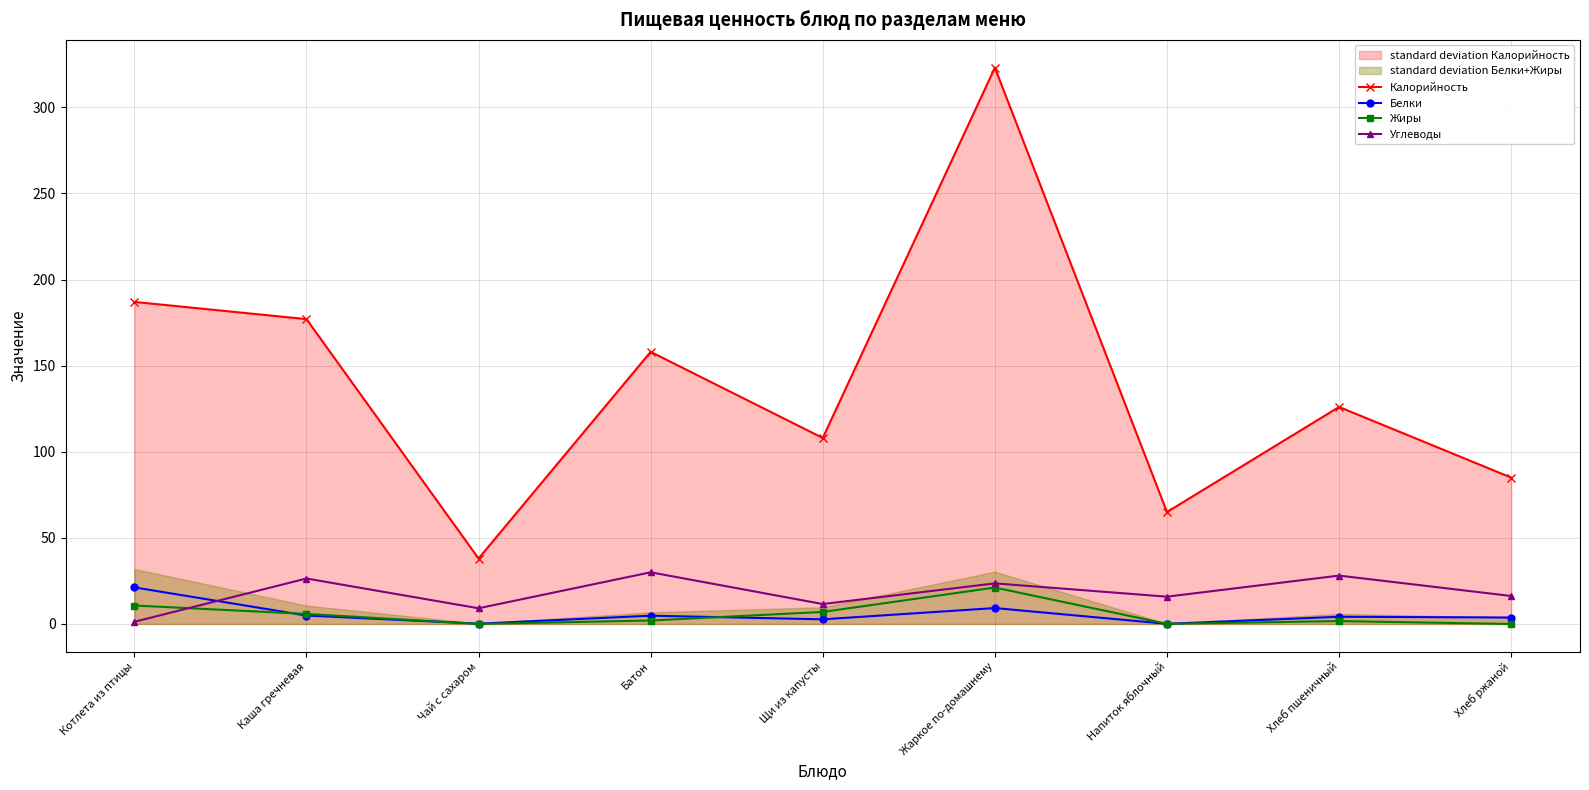

How many interior local valleys does the Жиры series have?

2